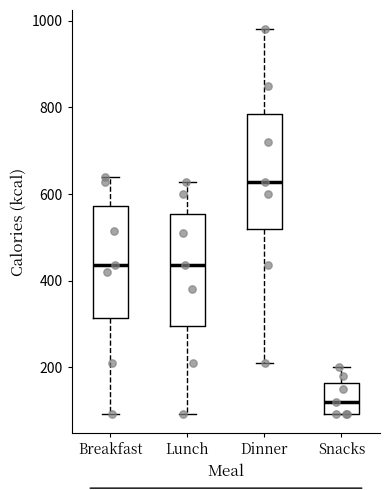

Which box's median line is the lowest?

Snacks